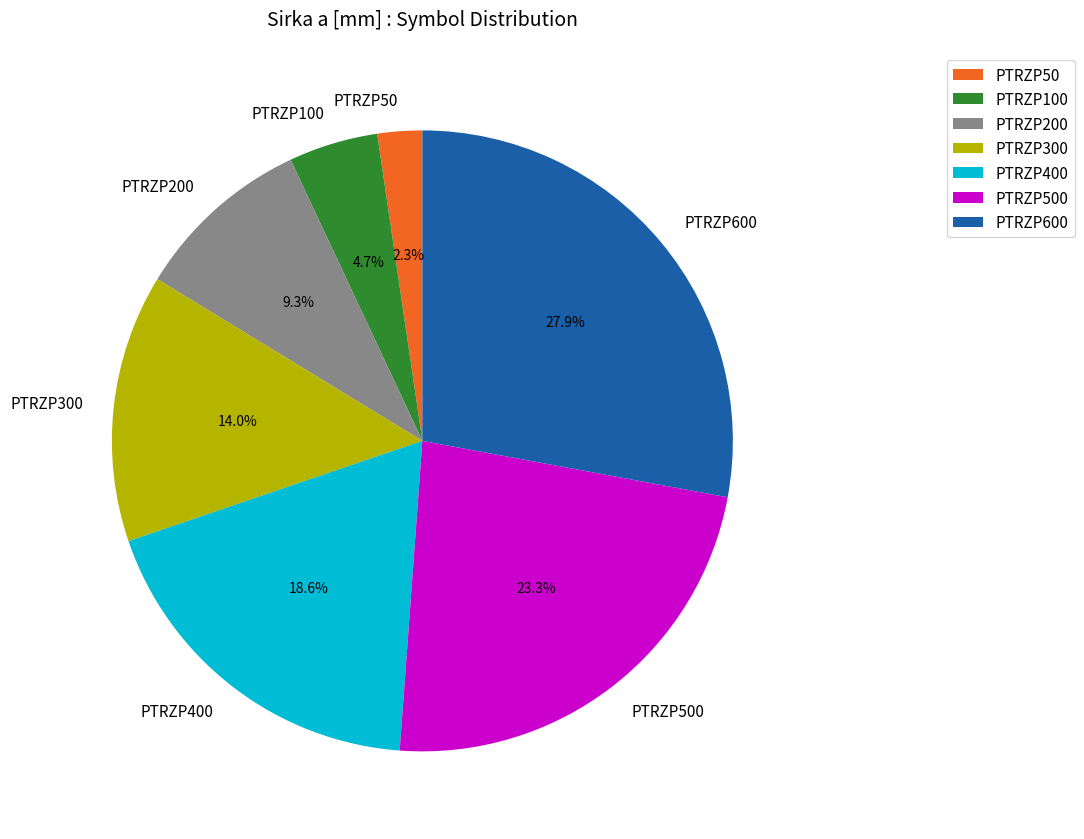

Is there a majority slice in this chart?

No